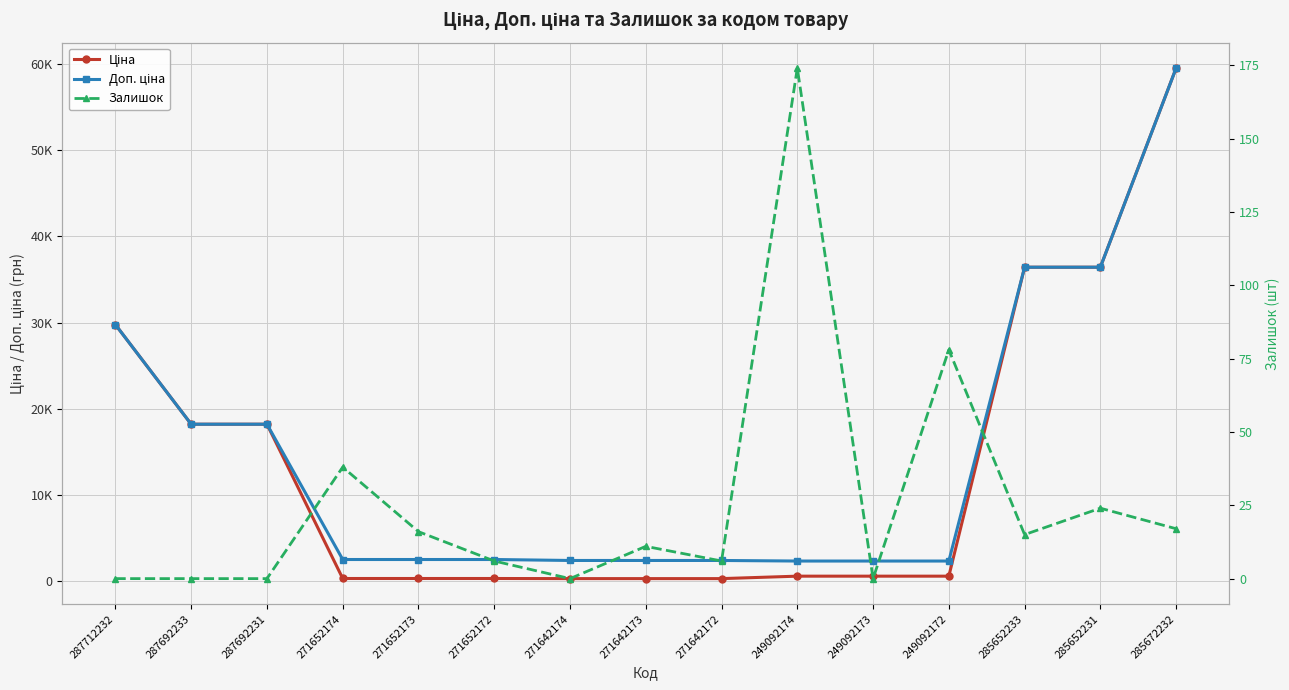

What is the highest value of the Залишок series?

174.0